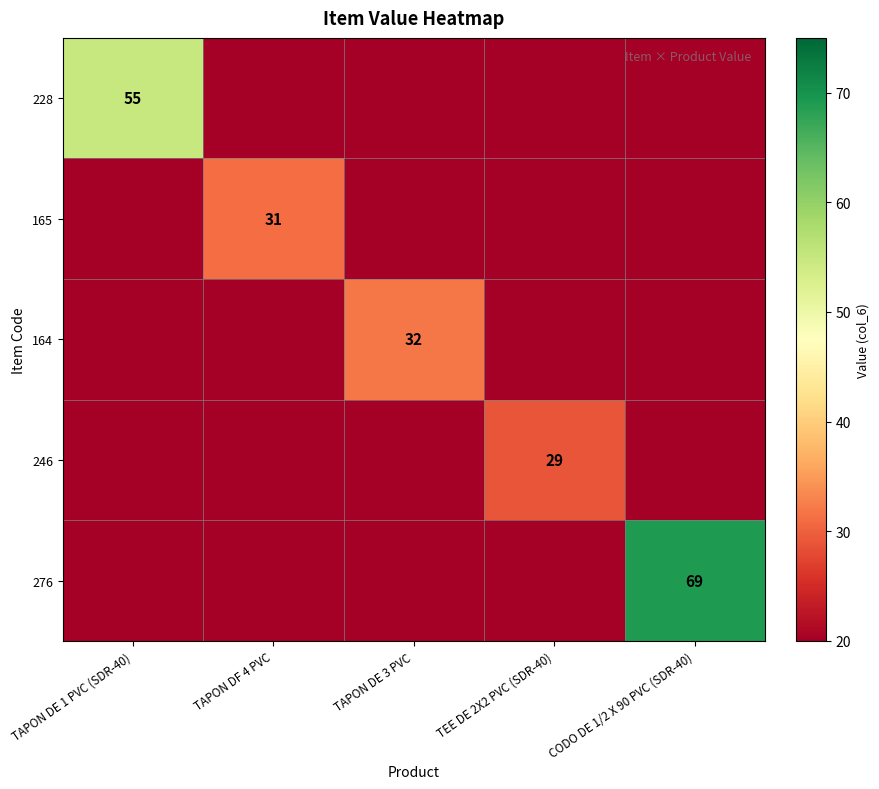

What is the spread (max minus min) of values at TAPON DE 3 PVC?

32